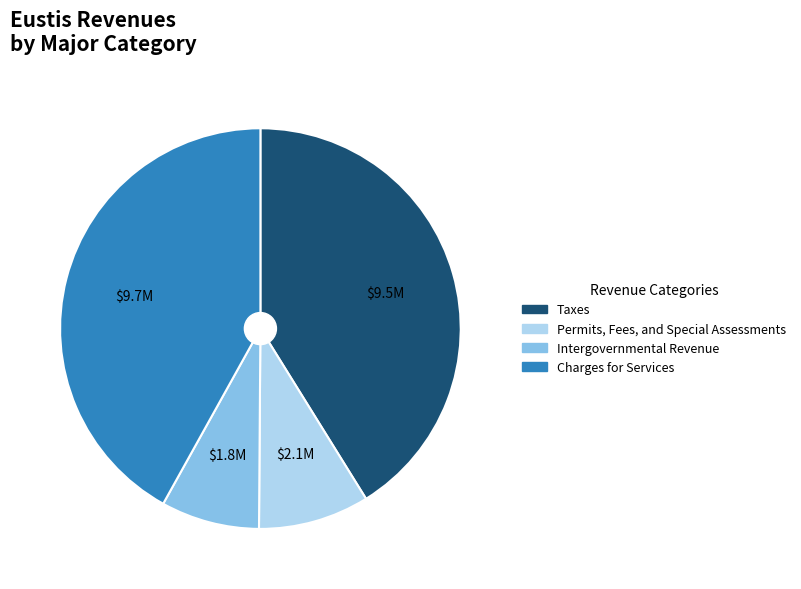

Do Intergovernmental Revenue and Permits, Fees, and Special Assessments together represent more than half of the pie?

No